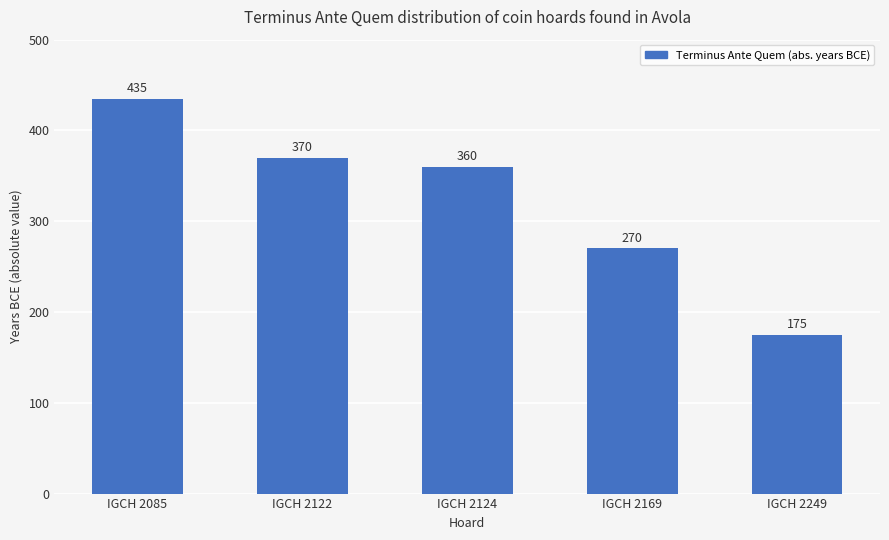

What is the value of the 2nd bar from the left?

370